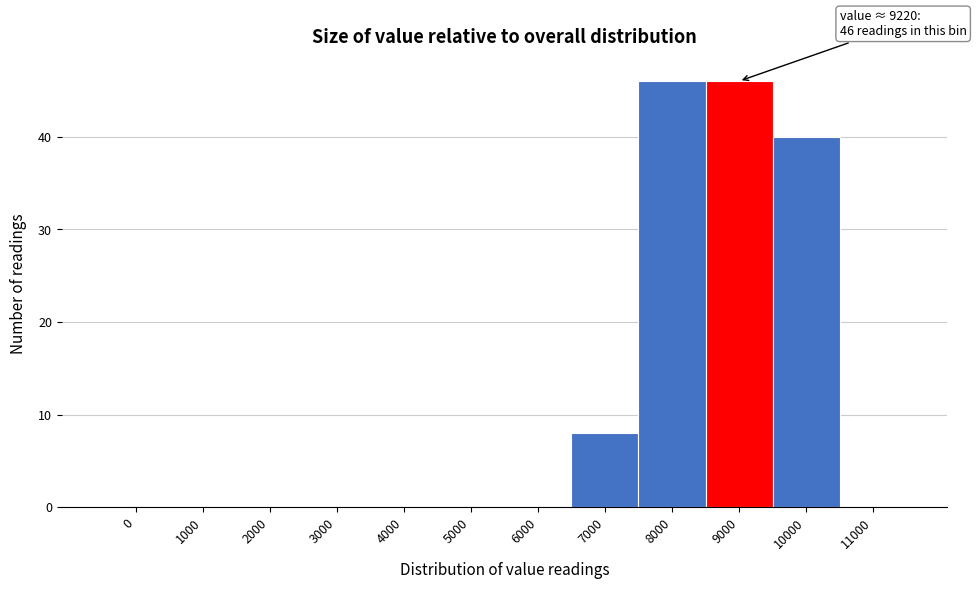

Reading left to right, what are all the values shown in this chart?

0=0	1000=0	2000=0	3000=0	4000=0	5000=0	6000=0	7000=8	8000=46	9000=46	10000=40	11000=0